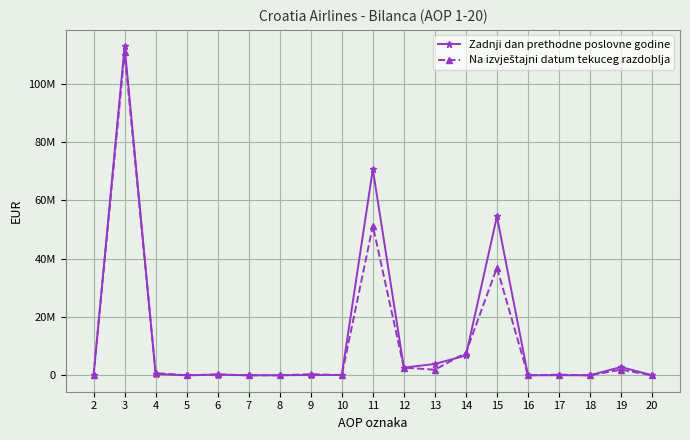

Does the chart have visible grid lines?

Yes